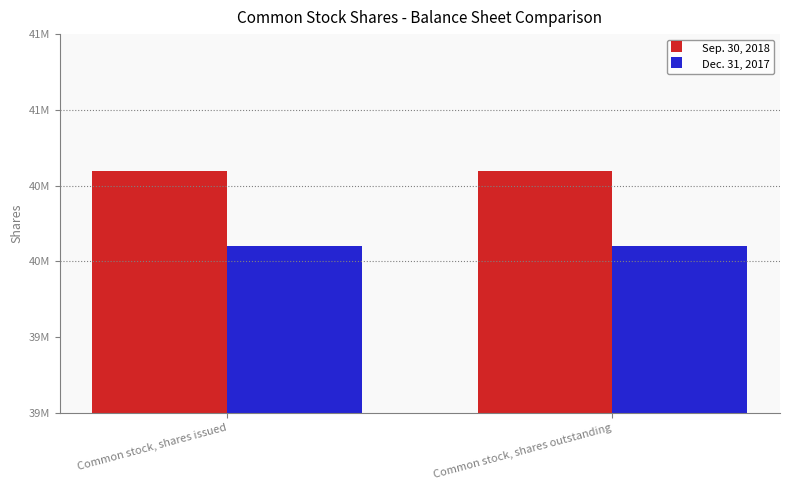

What is the average value of the Dec. 31, 2017 series?

40100000